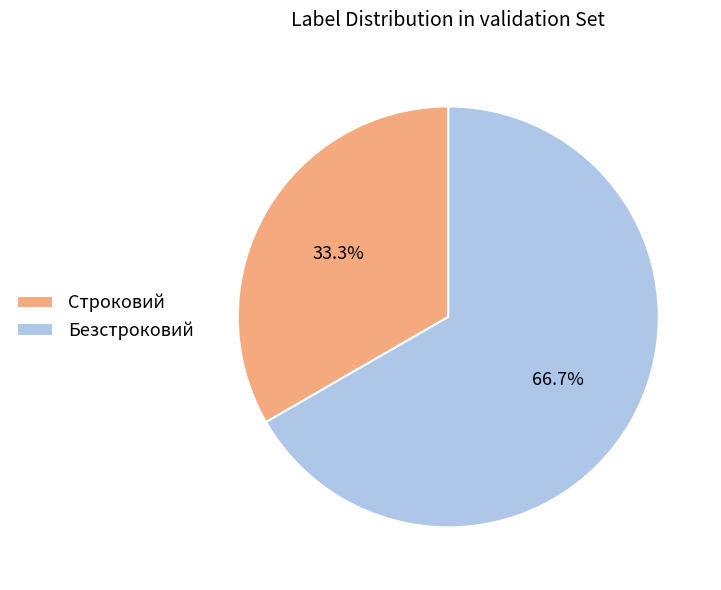

Count the number of slices in the pie.

2